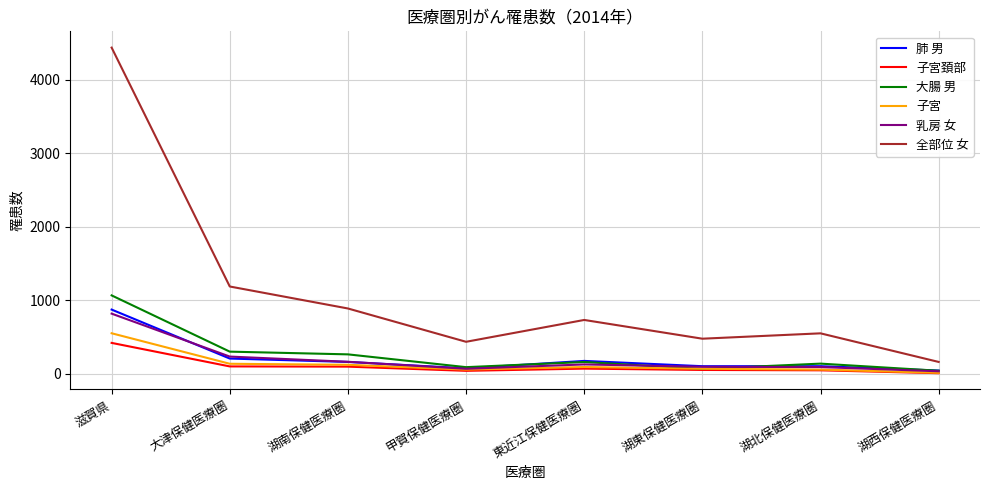

Which series has the widest spread of values?

全部位 女